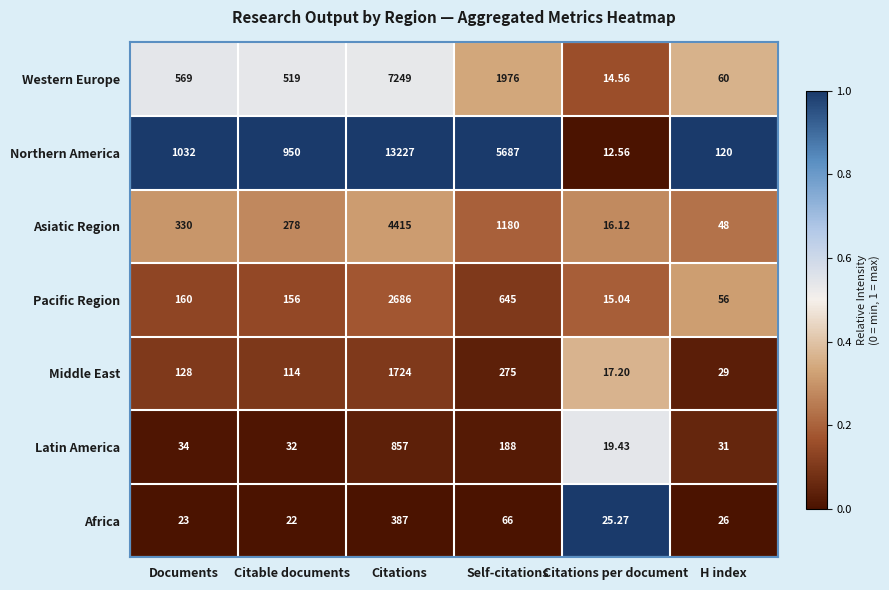

At which category is the sum across all series the highest?

Citations